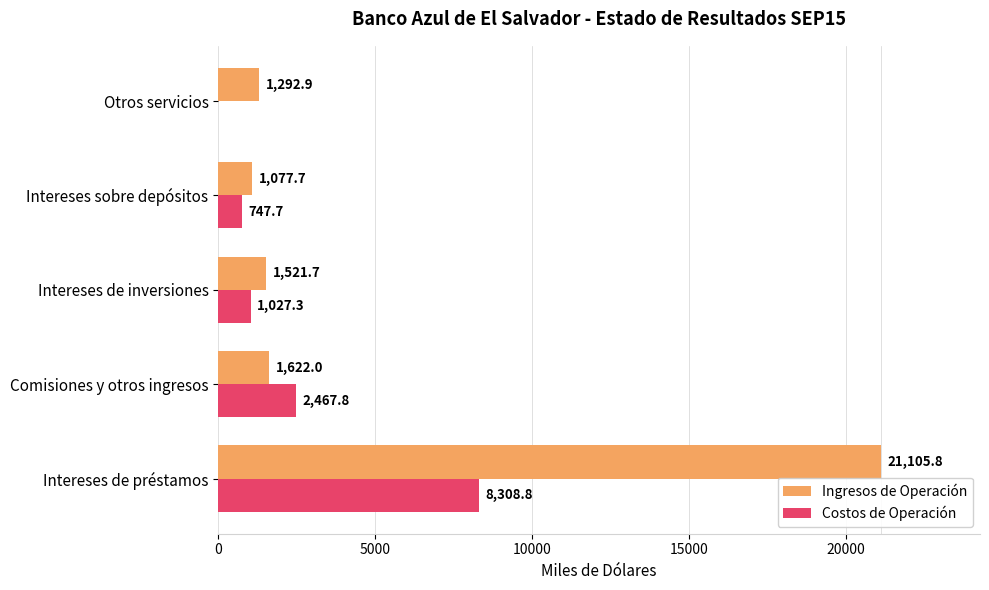

Which series has the largest total across all categories?

Ingresos de Operación